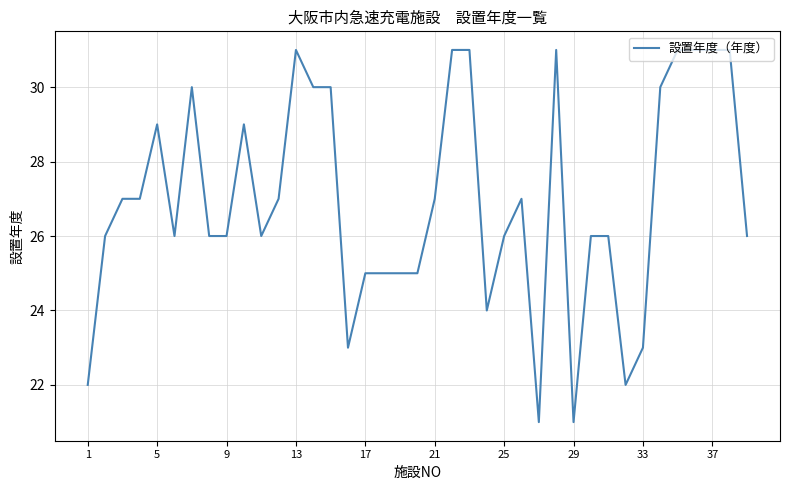

What is the greatest value displayed?

31